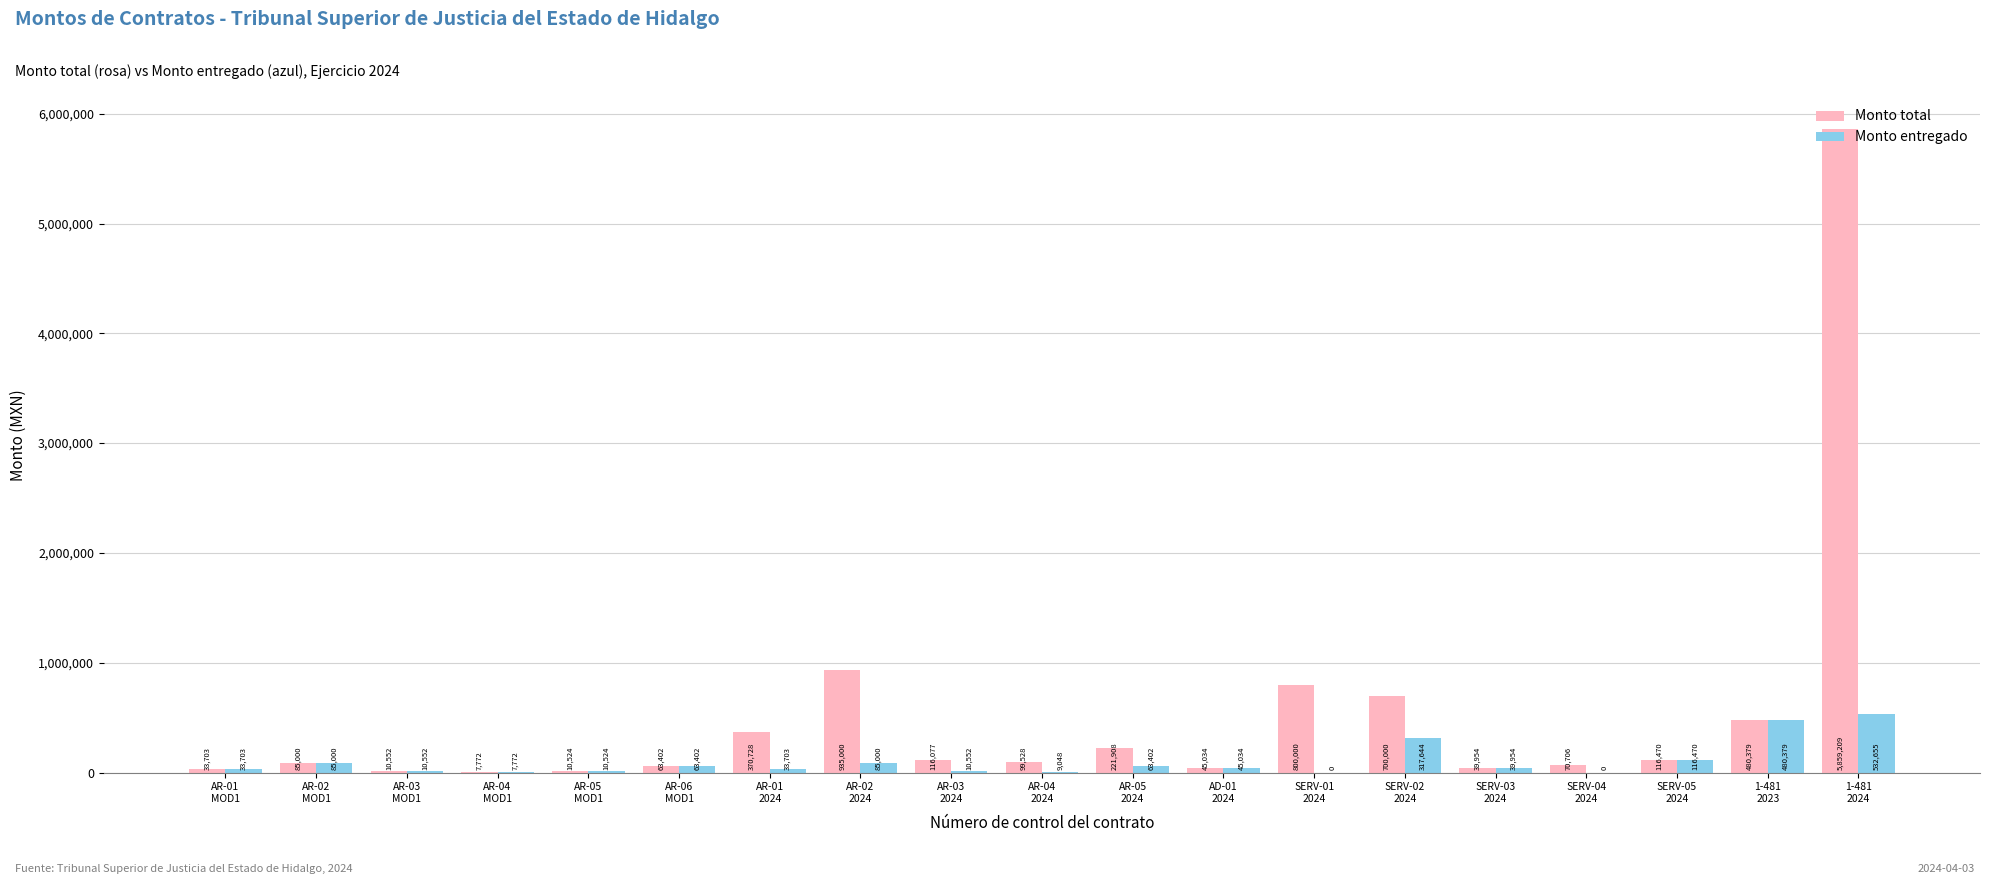

Which series has the largest total across all categories?

Monto total